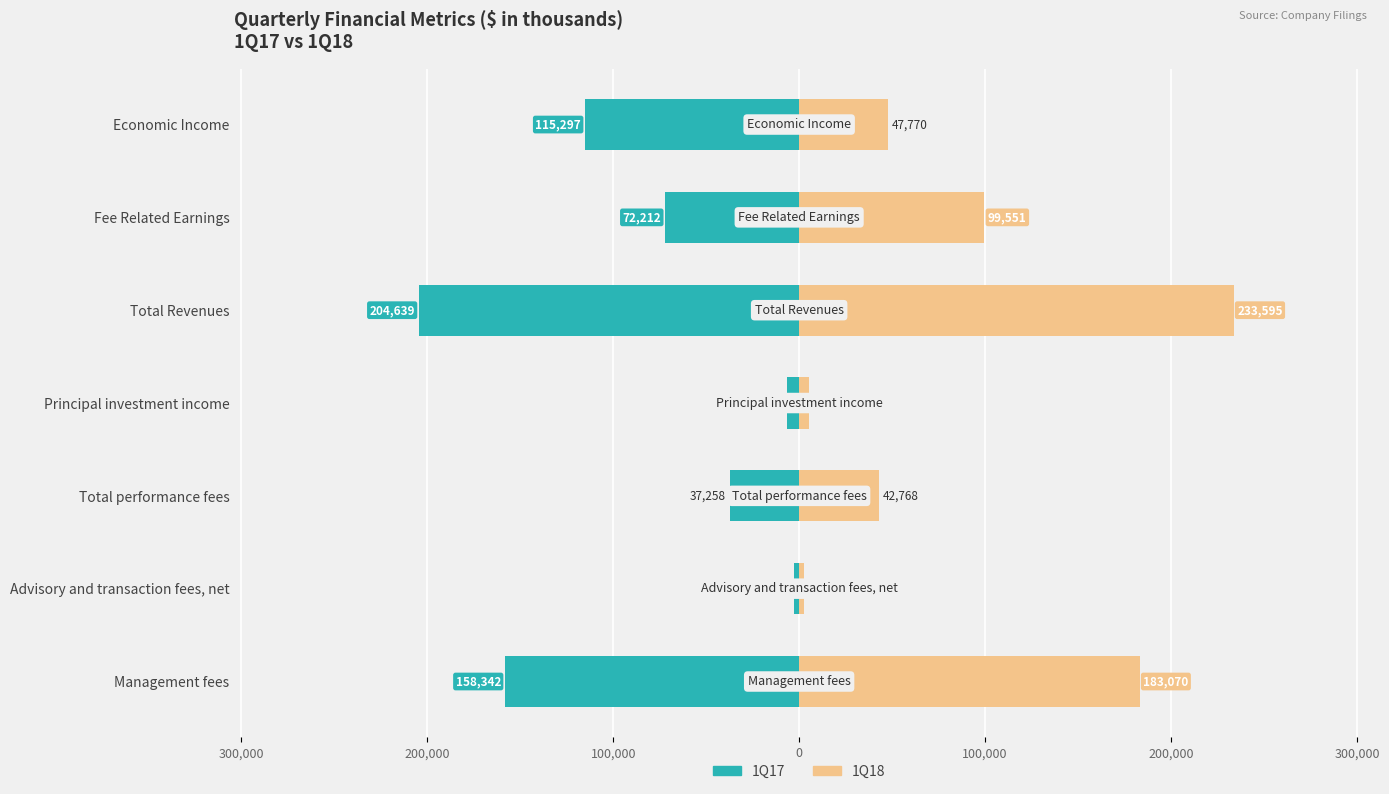

Between Advisory and transaction fees, net and Principal investment income, which is larger?

Advisory and transaction fees, net